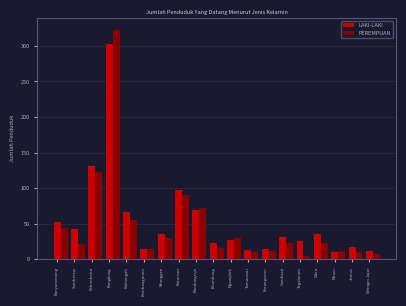

What is the sum of the PEREMPUAN values at Jamus and Menur?

22